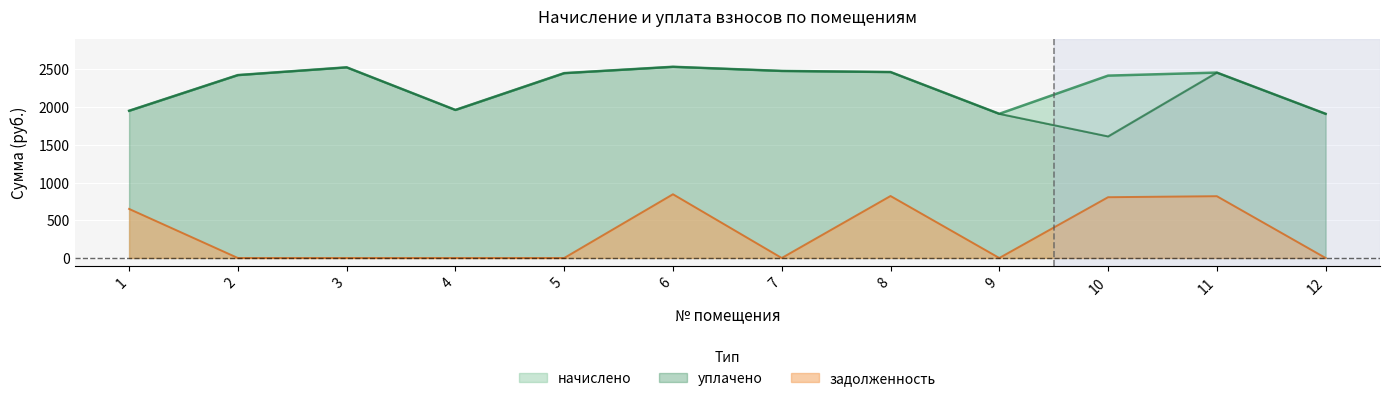

What is the spread (max minus min) of values at 1?

1300.2